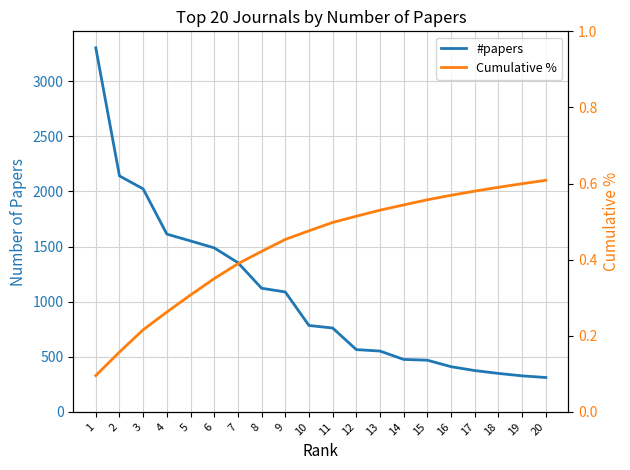

Reading left to right, list all the values displayed in this chart.

#papers: 3303.0	2141.0	2023.0	1613.0	1551.0	1488.0	1354.0	1122.0	1088.0	784.0	761.0	565.0	552.0	476.0	469.0	410.0	375.0	349.0	327.0	312.0
Cumulative %: 0.1	0.2	0.2	0.3	0.3	0.4	0.4	0.4	0.5	0.5	0.5	0.5	0.5	0.5	0.6	0.6	0.6	0.6	0.6	0.6